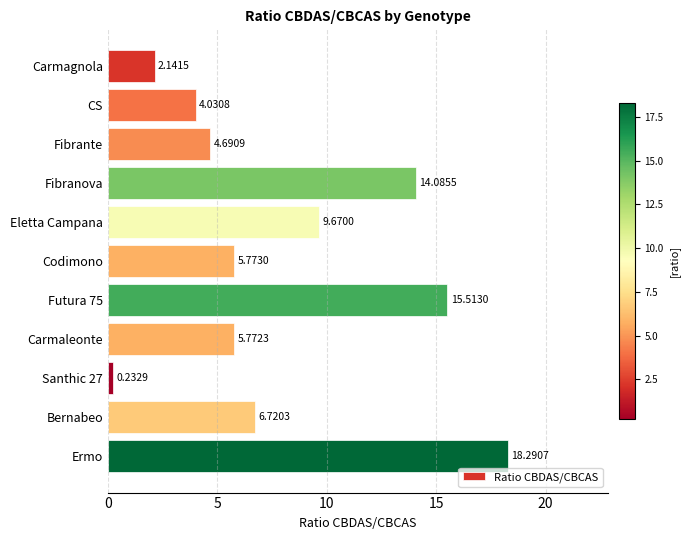

Which label corresponds to the smallest value in the chart?

Santhic 27